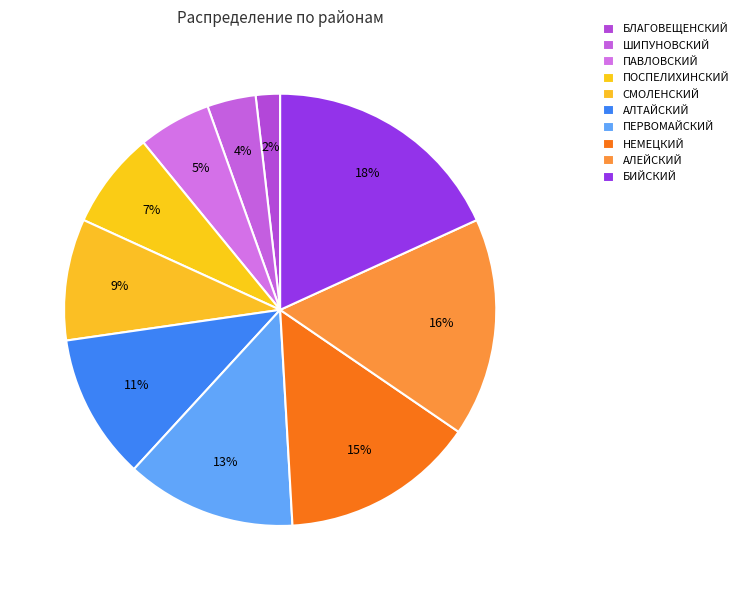

To the nearest percent, what portion does БИЙСКИЙ represent?

18%